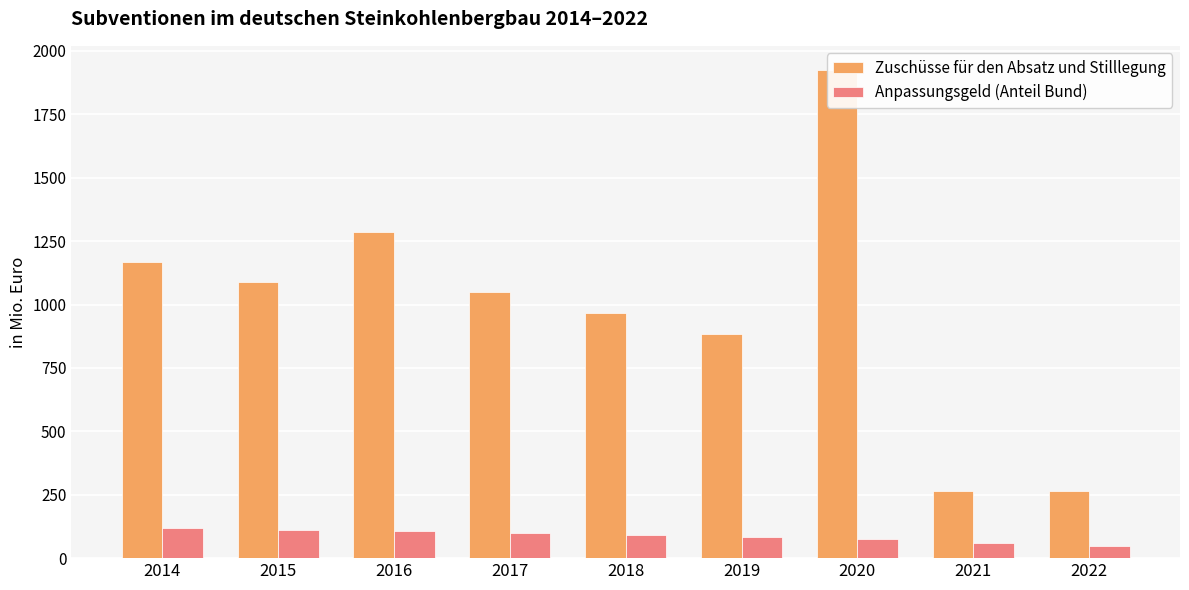

Reading right to left, transcribe all the data shown in this chart.

Zuschüsse für den Absatz und Stilllegung: 264.8	264.8	1924.0	884.3	967.3	1049.7	1287.5	1088.3	1168.7
Anpassungsgeld (Anteil Bund): 48.7	60.6	73.9	81.9	90.4	100.1	107.3	111.6	116.9